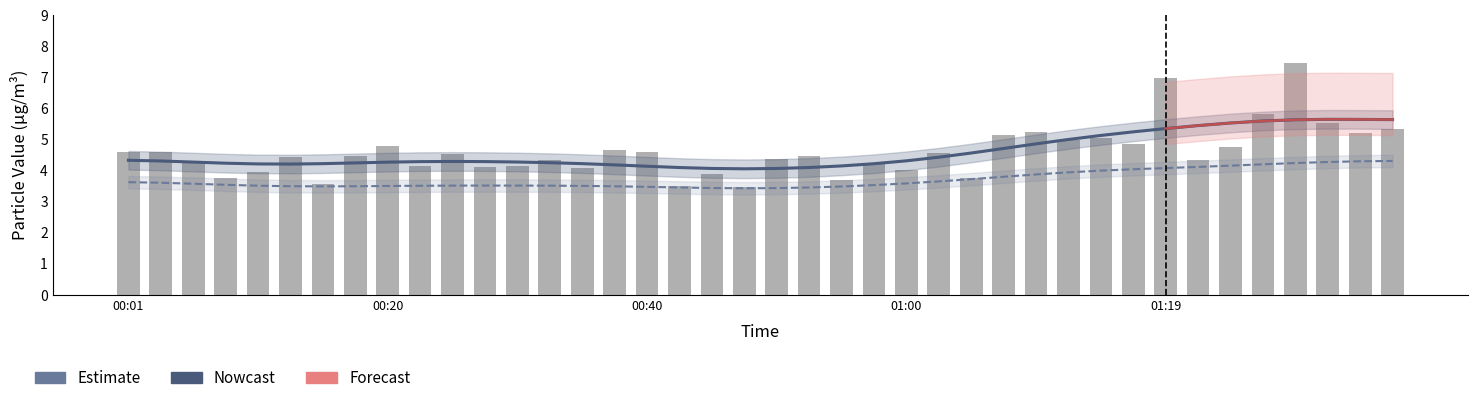

What position from the left is 11?

12